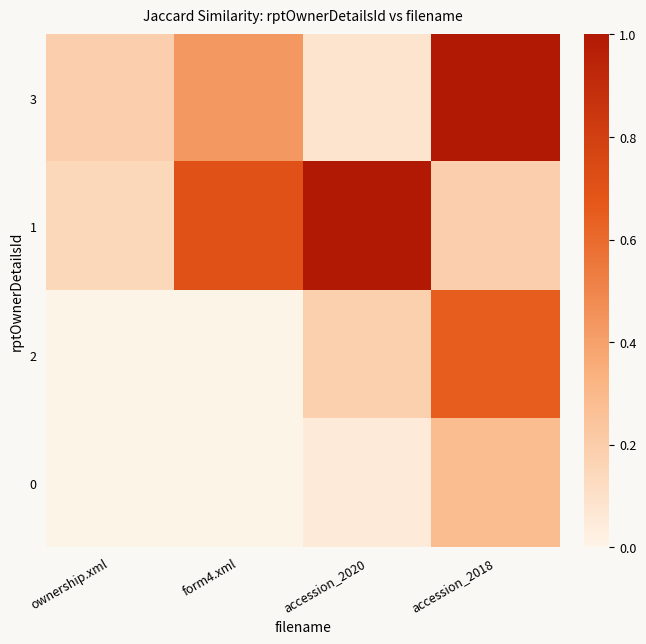

Rank the series by their average value, from lowest to highest.

0, 2, 3, 1